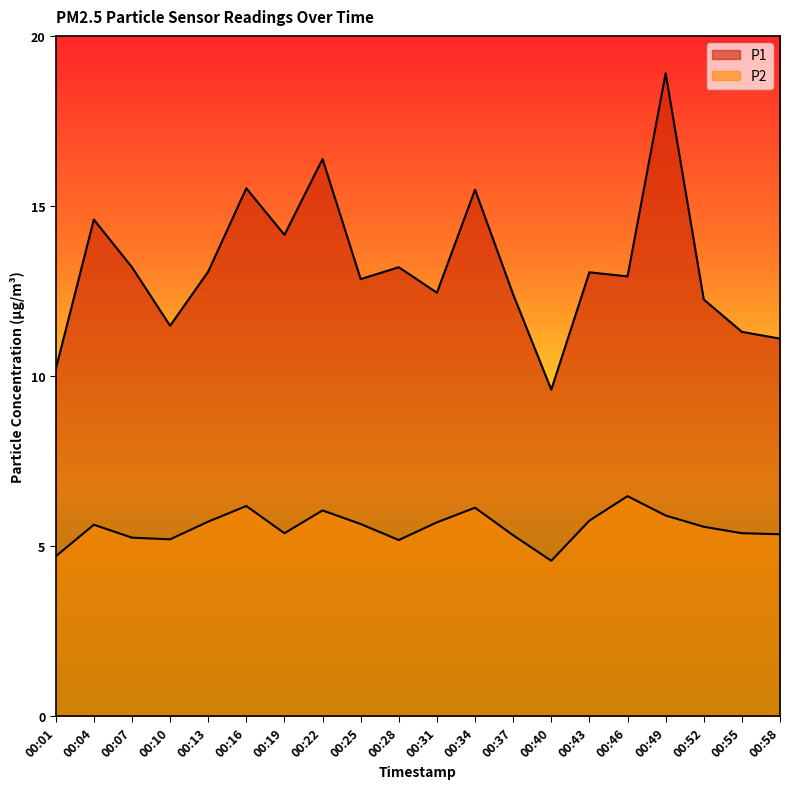

Between 00:10 and 00:40, which series saw the biggest shift?

P1